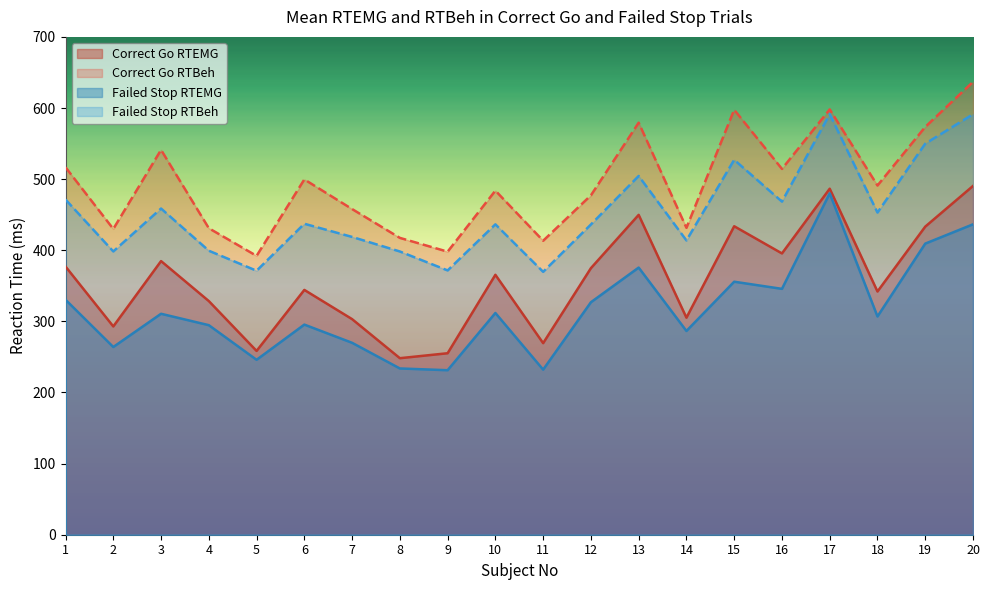

What is the sum of the Correct Go RTEMG values at 6 and 11?

613.6